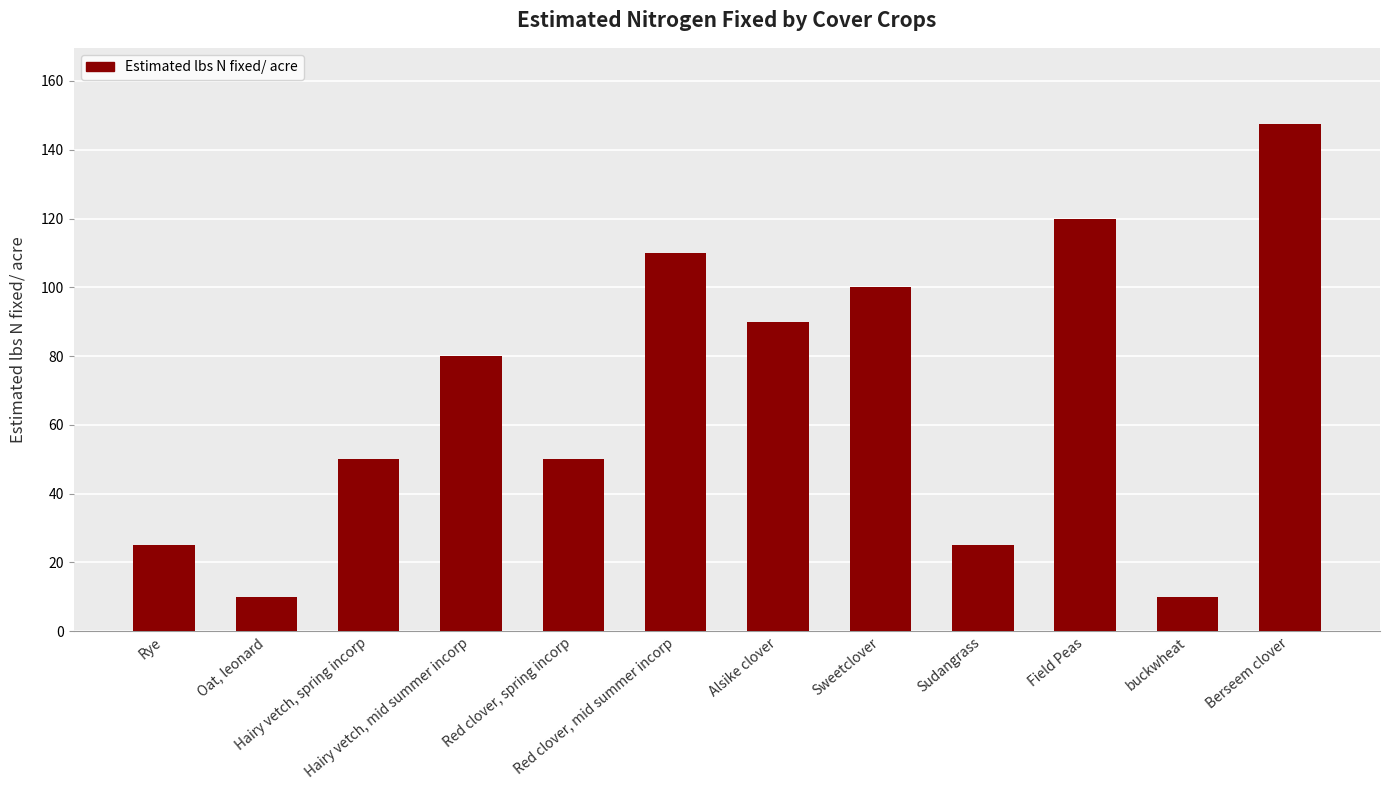

How many values are below 80?

6